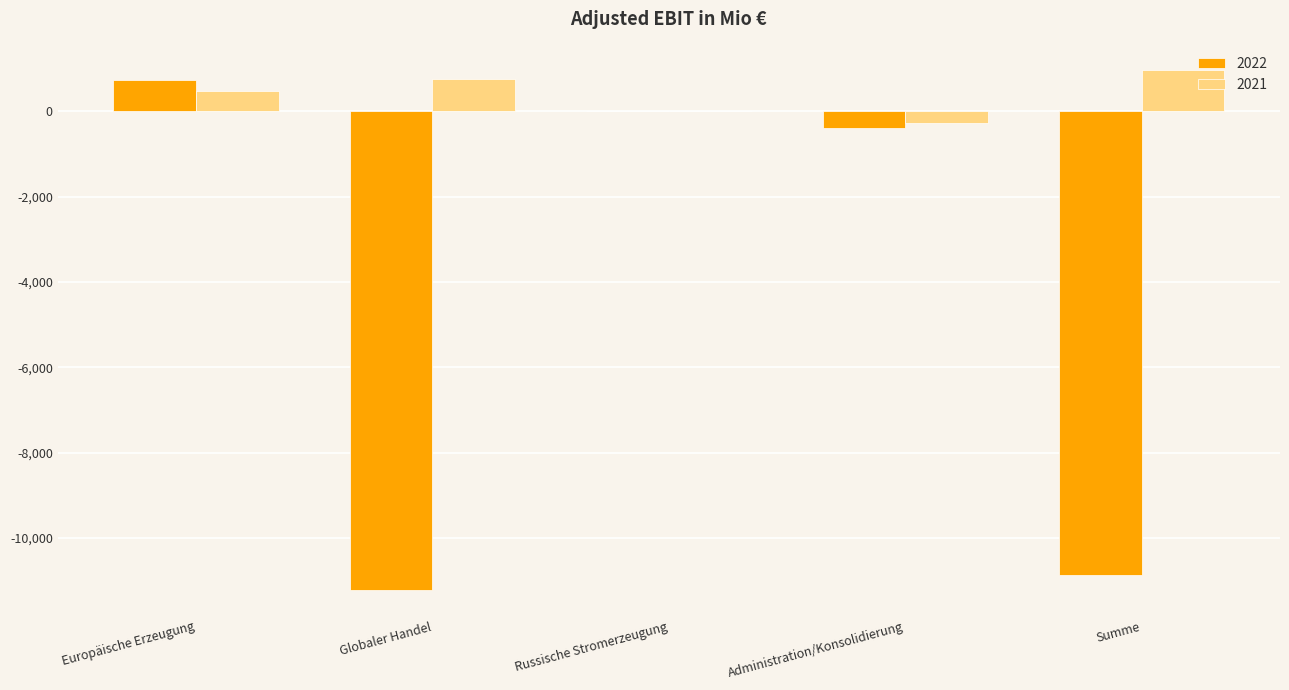

Reading left to right, transcribe all the data shown in this chart.

2022: 741	-11214	0	-387	-10859
2021: 473	756	0	-274	955